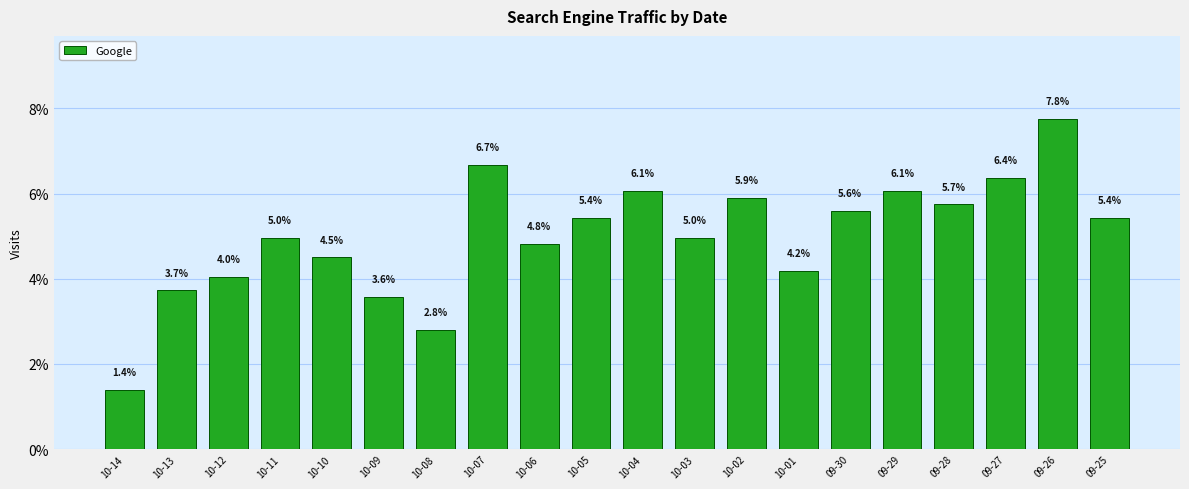

What is the change in value from 10-09 to 10-08?

-0.8